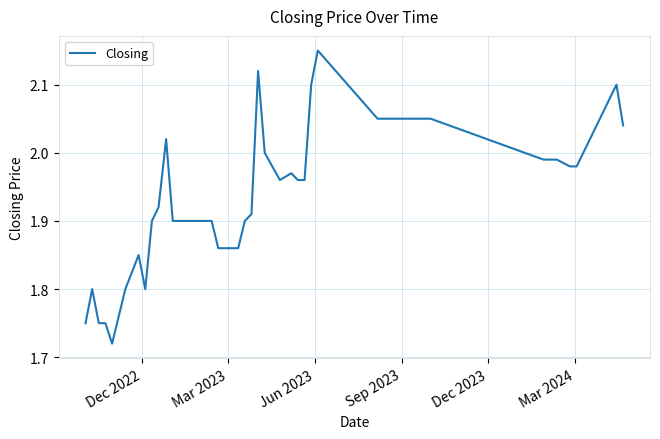

What is the difference between the maximum and minimum values?

0.4